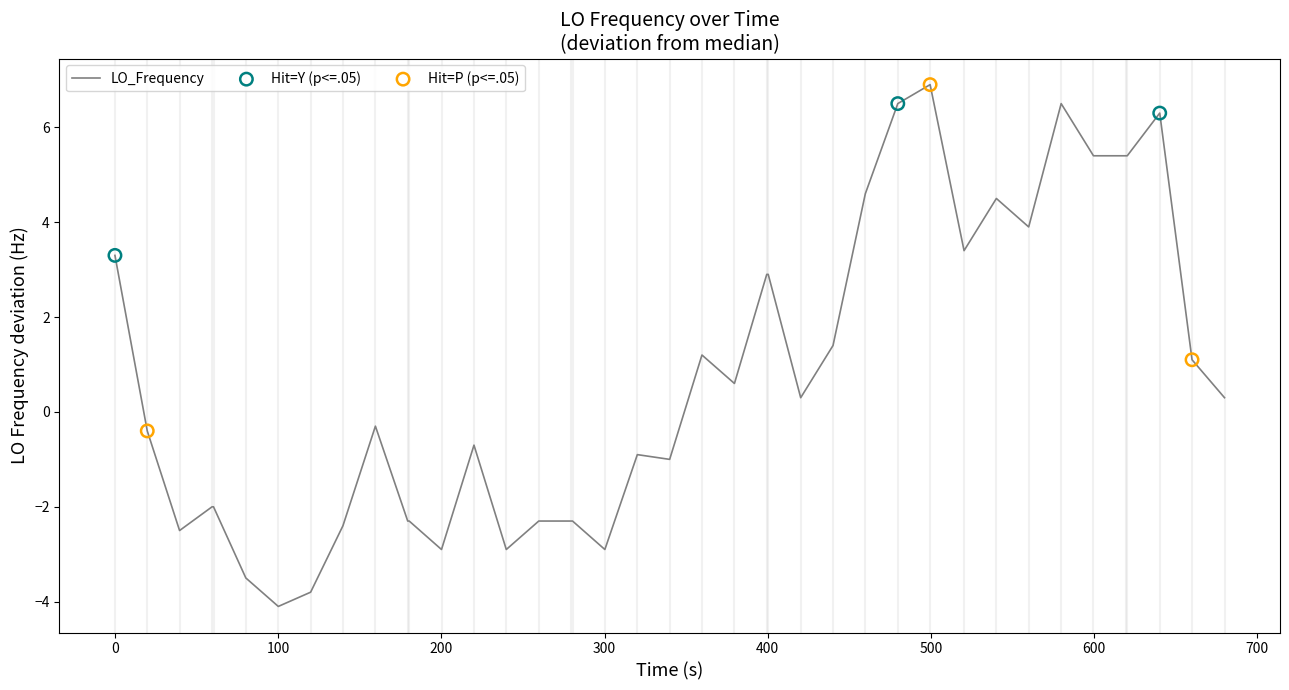

What is the smallest value displayed?

-4.1